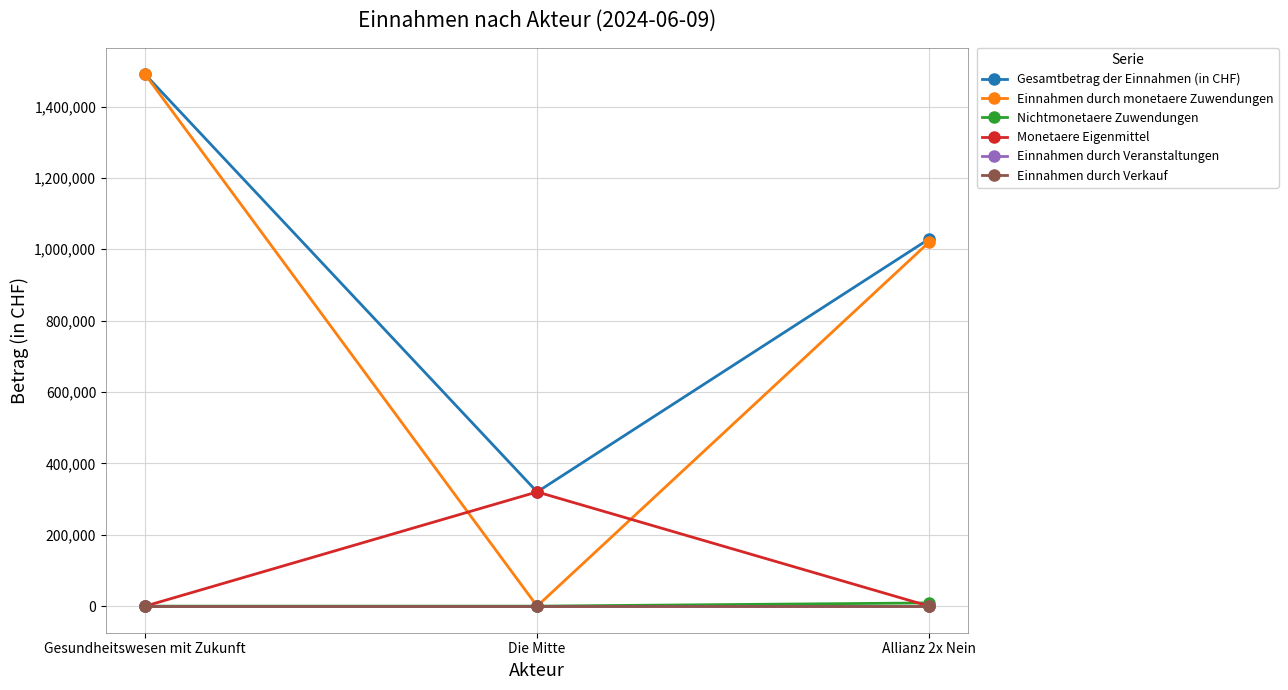

At how many categories does at least one series exceed 1330359?

1